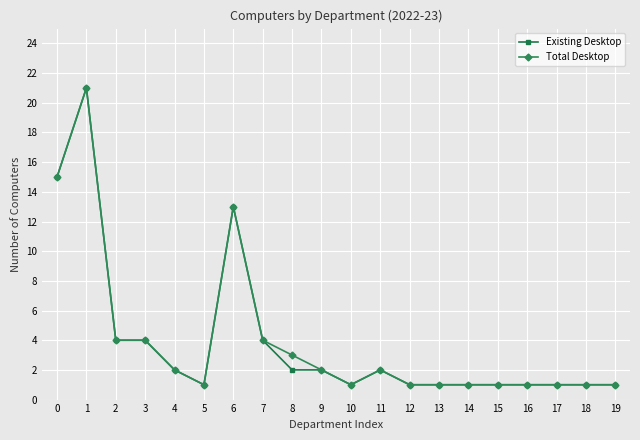

Reading right to left, list all the values displayed in this chart.

Existing Desktop: 1	1	1	1	1	1	1	1	2	1	2	2	4	13	1	2	4	4	21	15
Total Desktop: 1	1	1	1	1	1	1	1	2	1	2	3	4	13	1	2	4	4	21	15